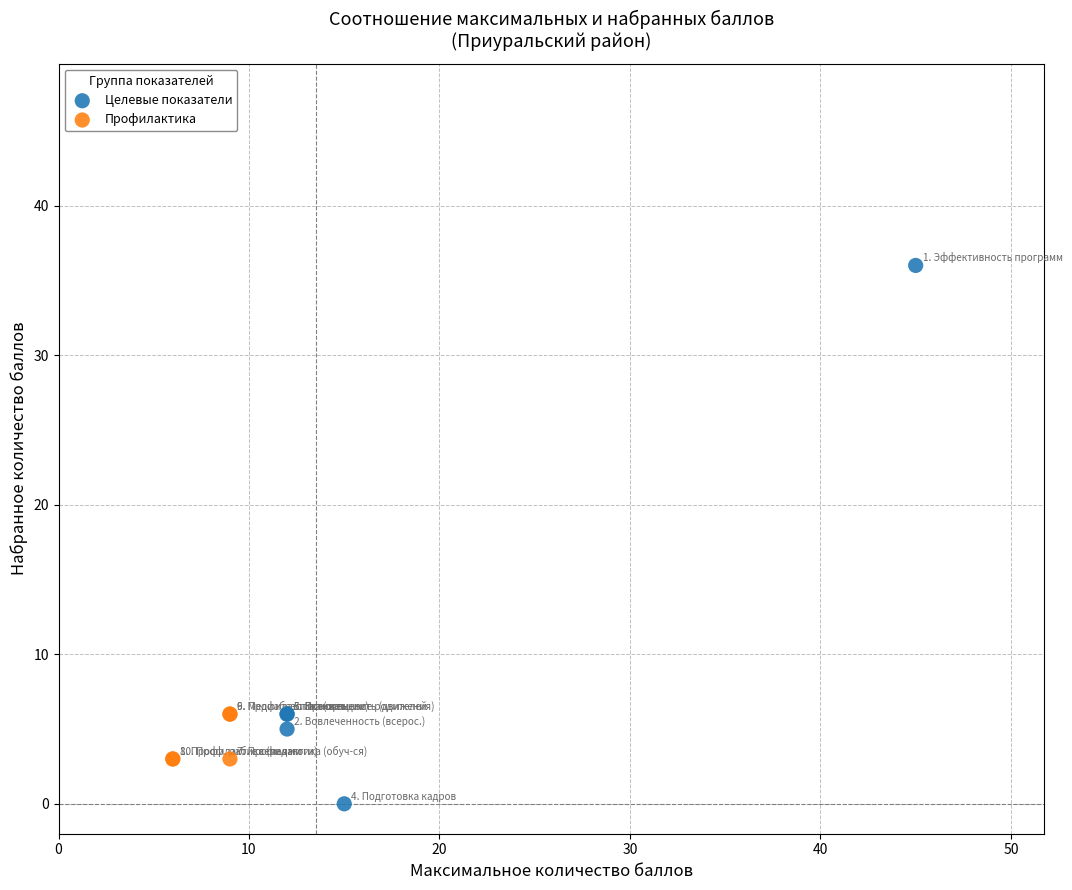

Which series reaches the maximum Y coordinate?

Целевые показатели